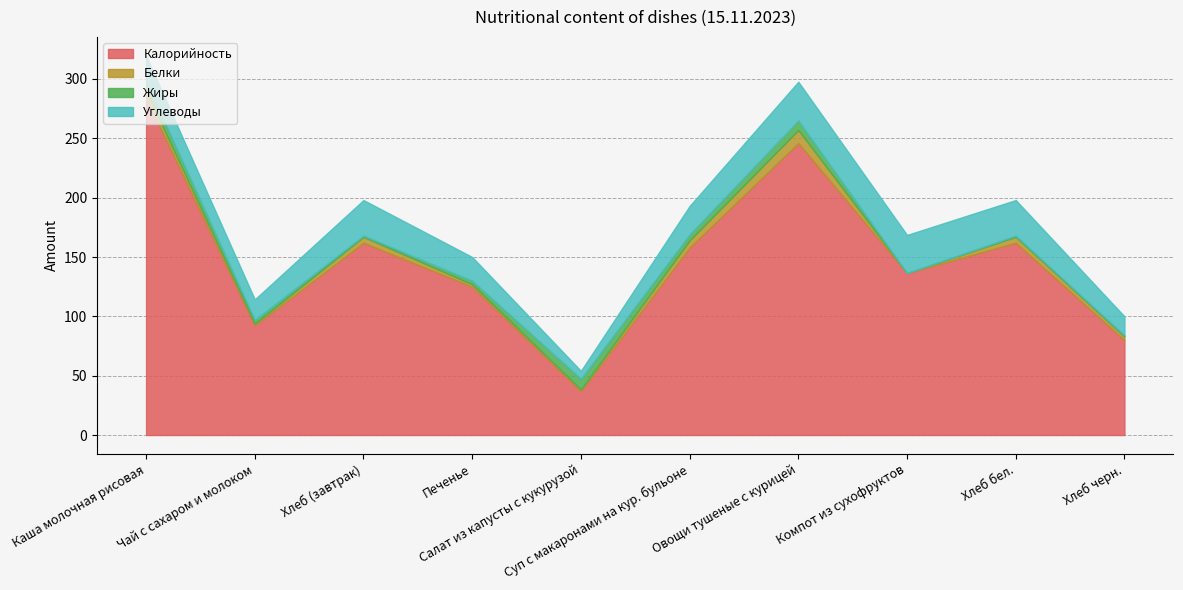

What are all the series names shown in the legend?

Калорийность, Белки, Жиры, Углеводы